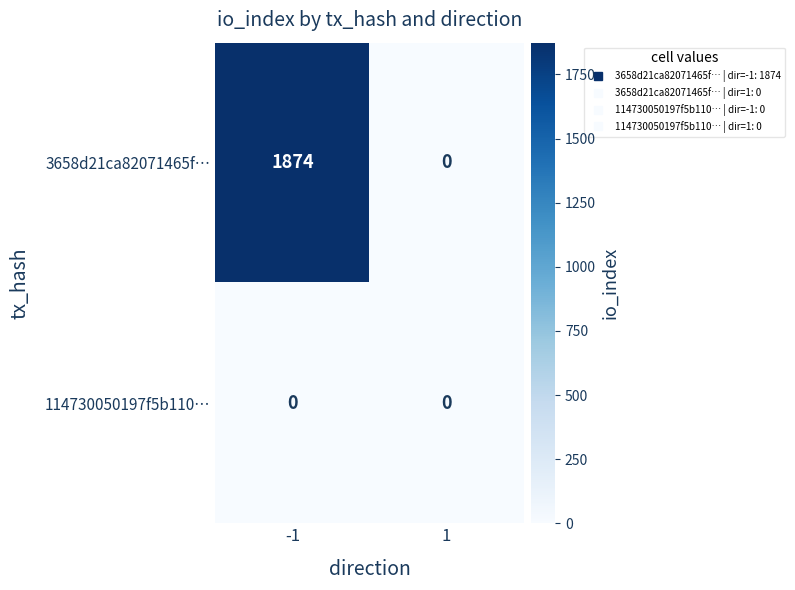

Is it true that 3658d21ca82071465f… equals 1874 at -1?

True